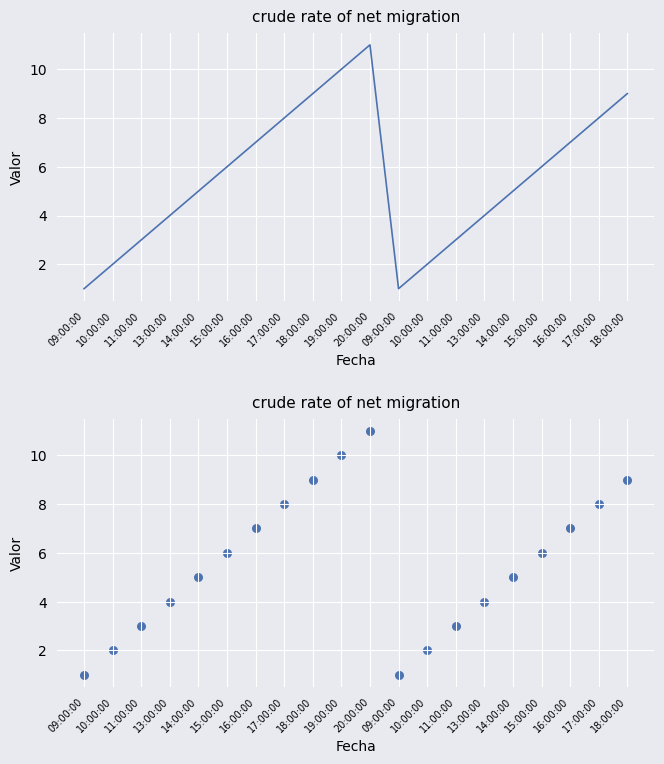

Between 19:00:00 and 15:00:00, which is larger?

19:00:00